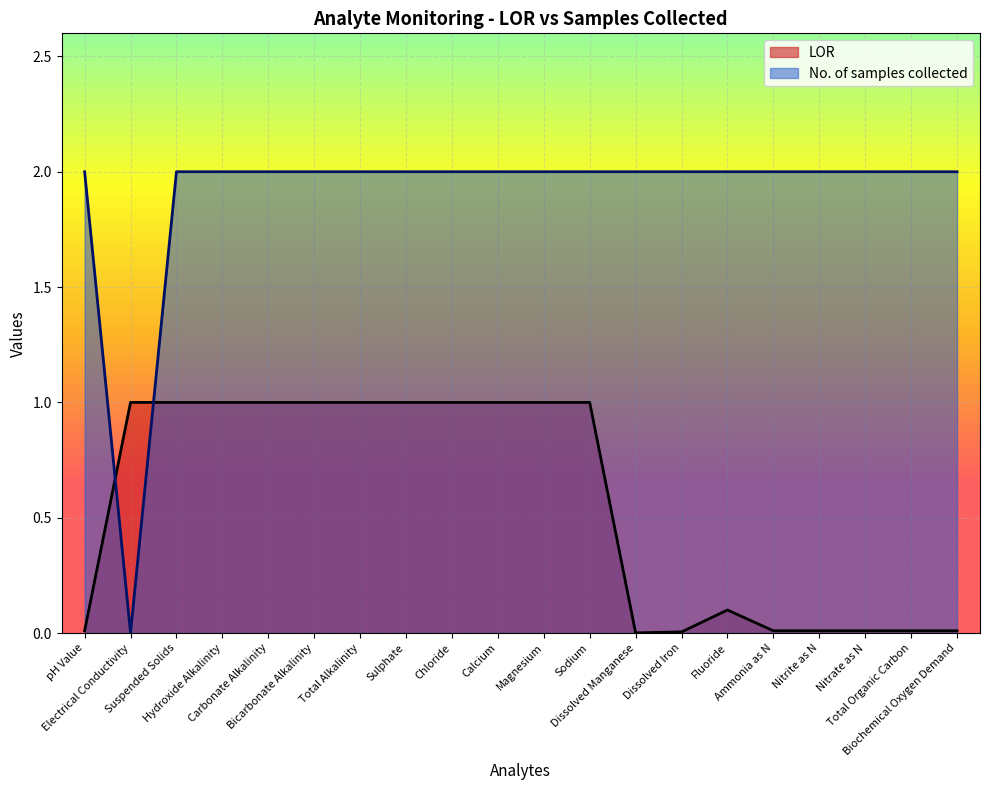

List the series in order of their overall mean, lowest first.

LOR, No. of samples collected